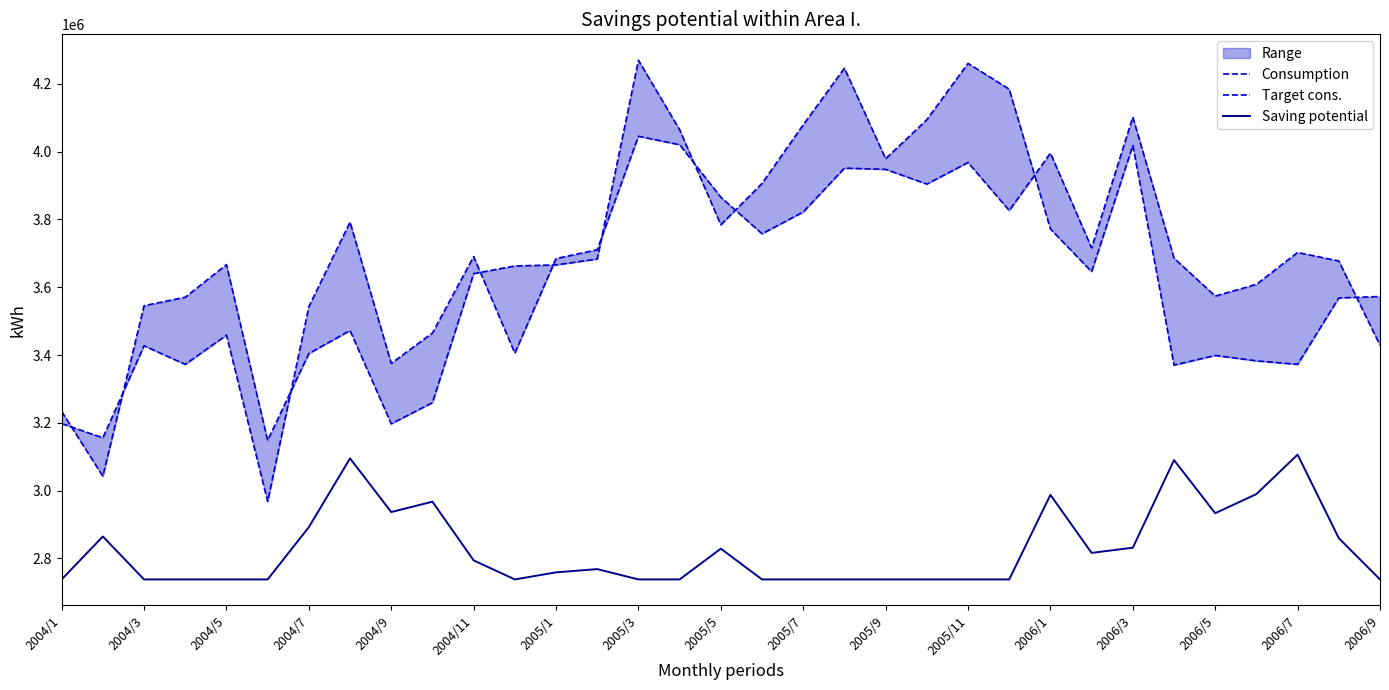

What is the minimum value shown in the chart?

2738129.5